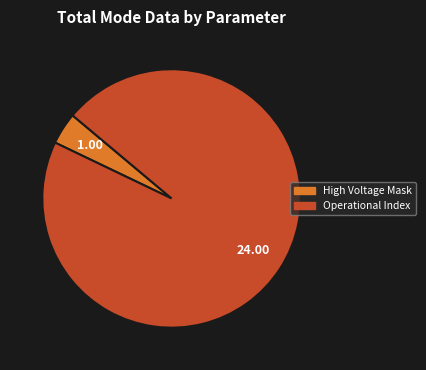

Is there any slice that represents more than half of the pie?

Yes